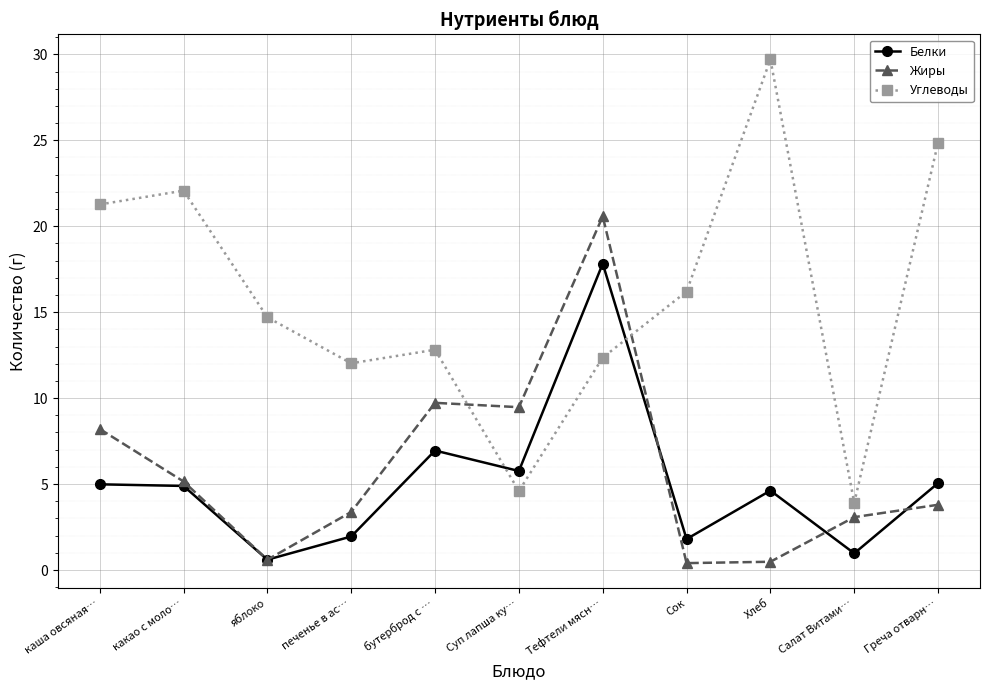

What is the smallest value displayed?

0.4